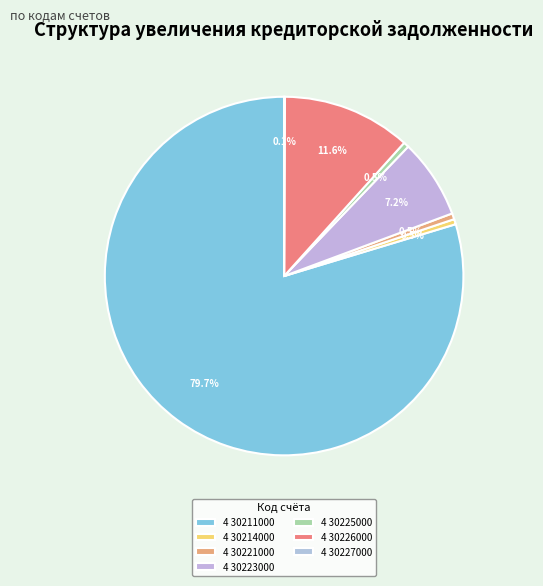

What is the largest slice in the pie chart?

4 30211000